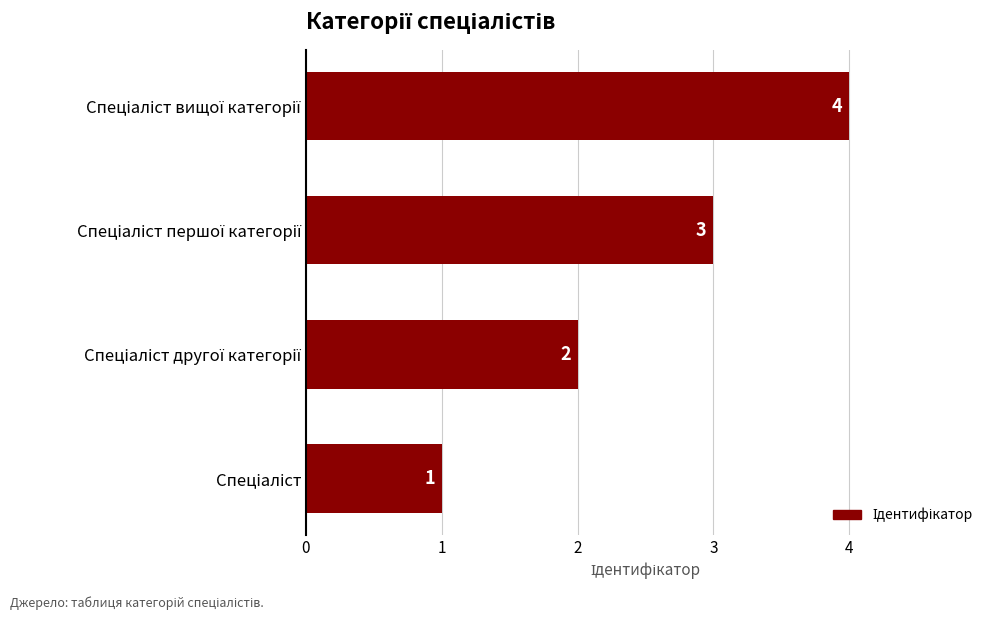

Count the values in the range 2 to 4.

3